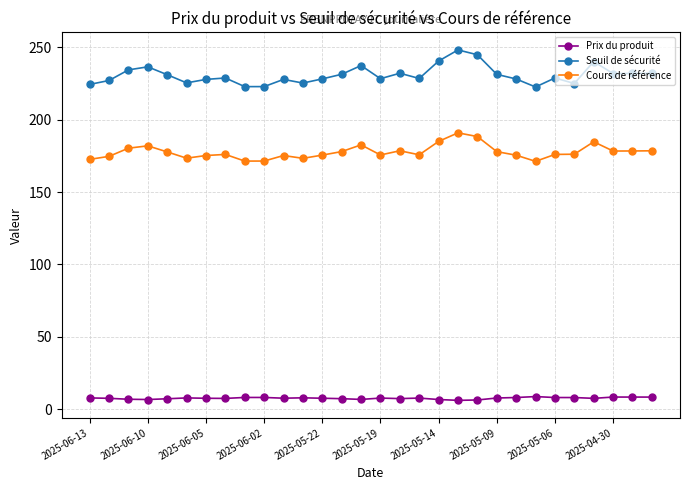

True or false: Prix du produit and Cours de référence cross at least once.

False